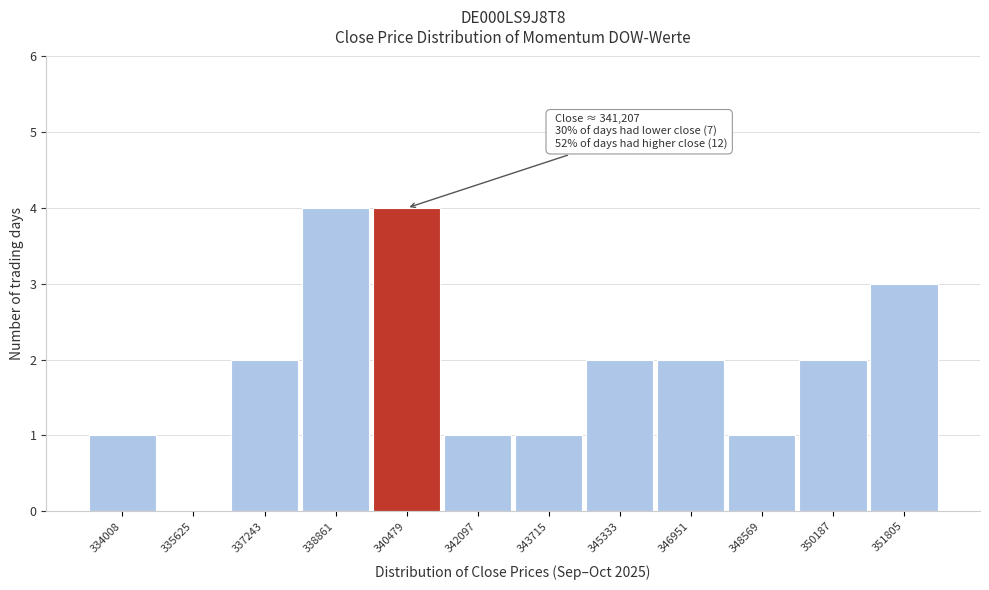

Reading right to left, extract all data points from this chart.

351805=3	350187=2	348569=1	346951=2	345333=2	343715=1	342097=1	340479=4	338861=4	337243=2	335625=0	334008=1